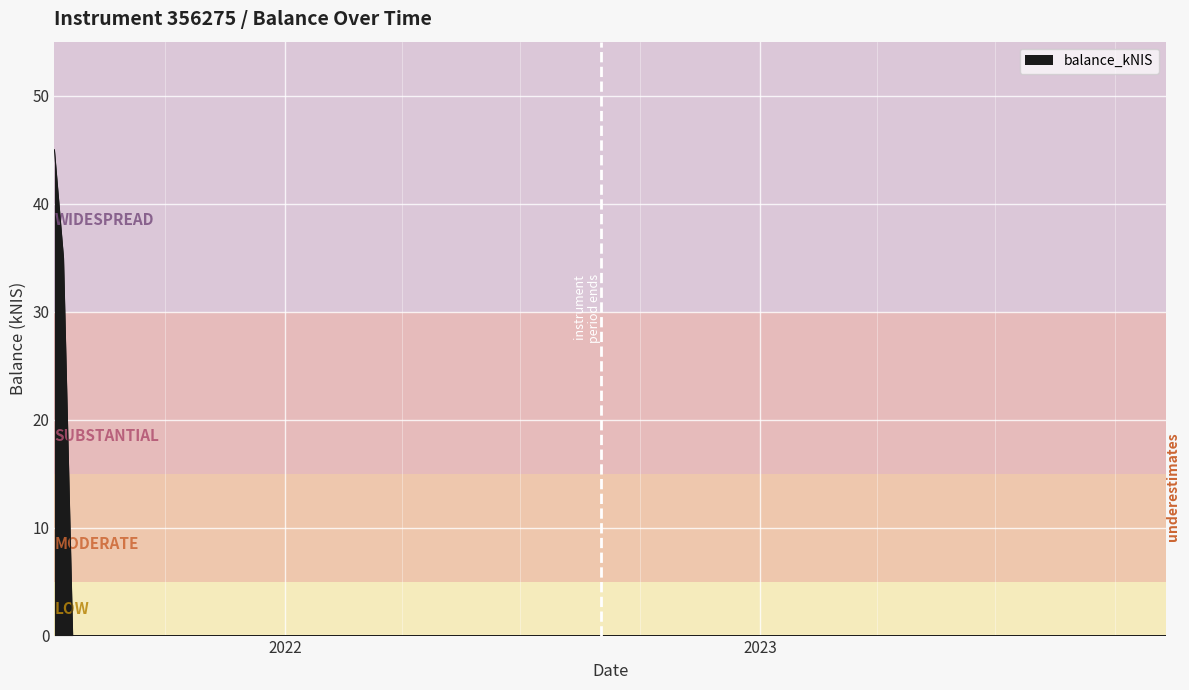

True or false: there are more than 0 points higher than both neighbors.

False